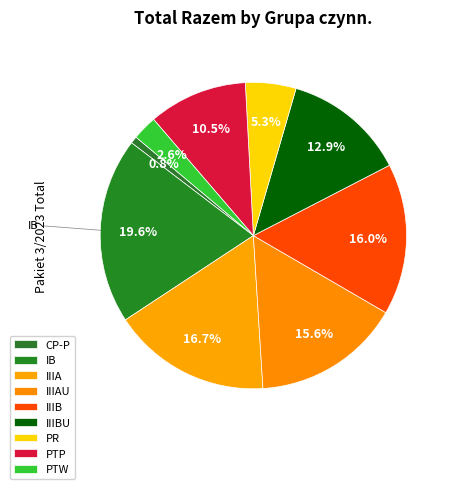

To the nearest percent, what is the difference between the largest and smallest slice percentages?

19%